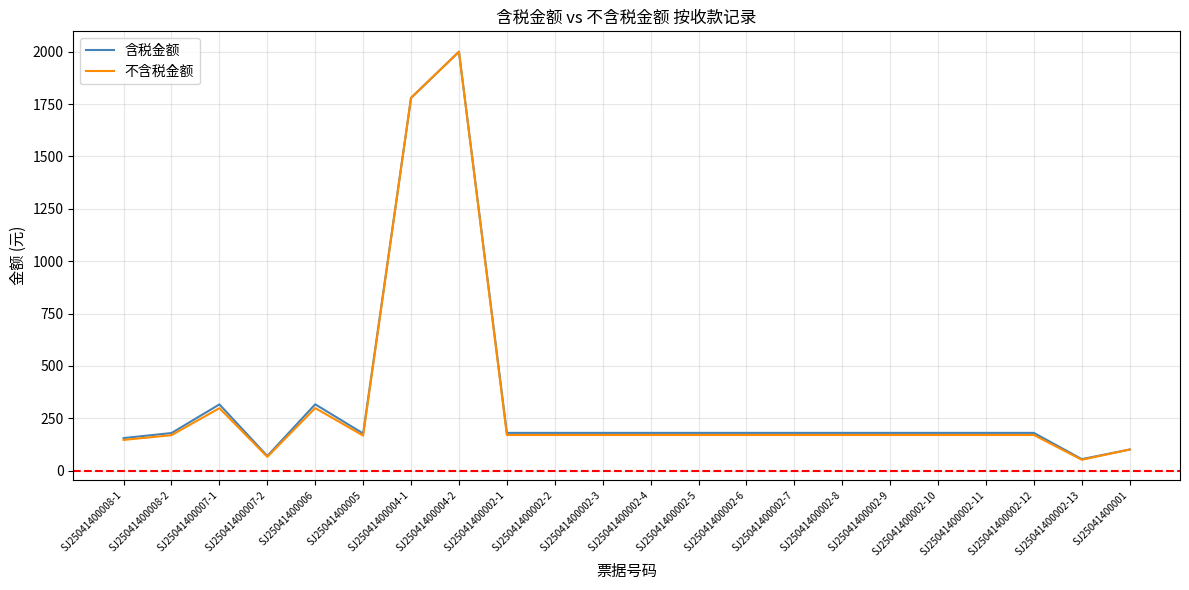

What is the average value of the 含税金额 series?

332.5